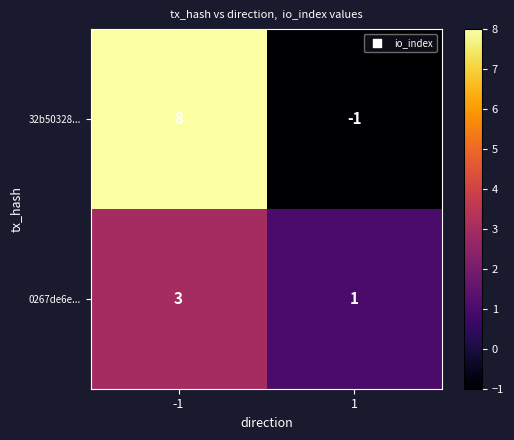

At which category does the chart reach its peak across all series?

-1